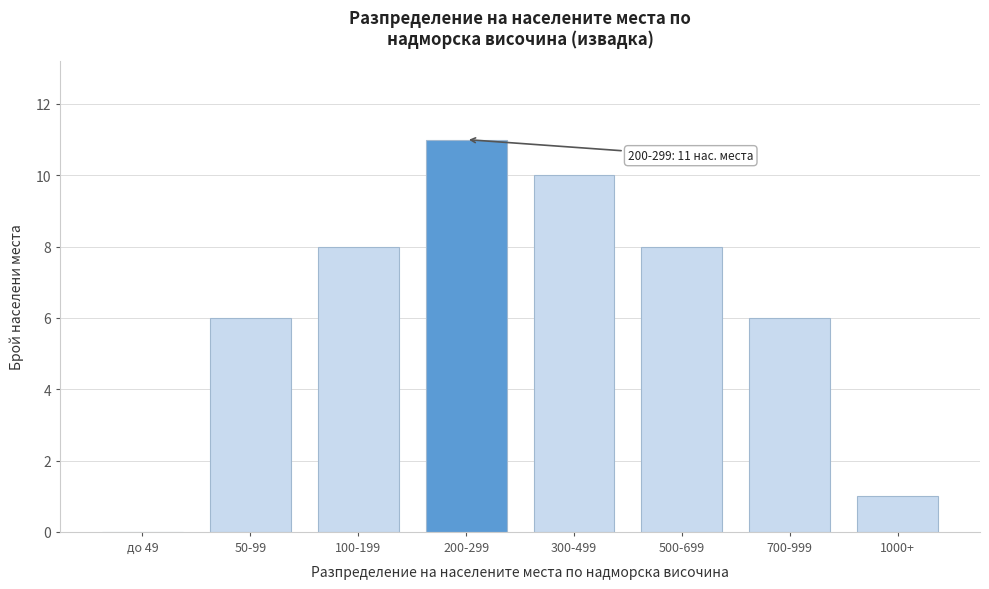

Reading left to right, transcribe all the data shown in this chart.

до 49=0	50-99=6	100-199=8	200-299=11	300-499=10	500-699=8	700-999=6	1000+=1